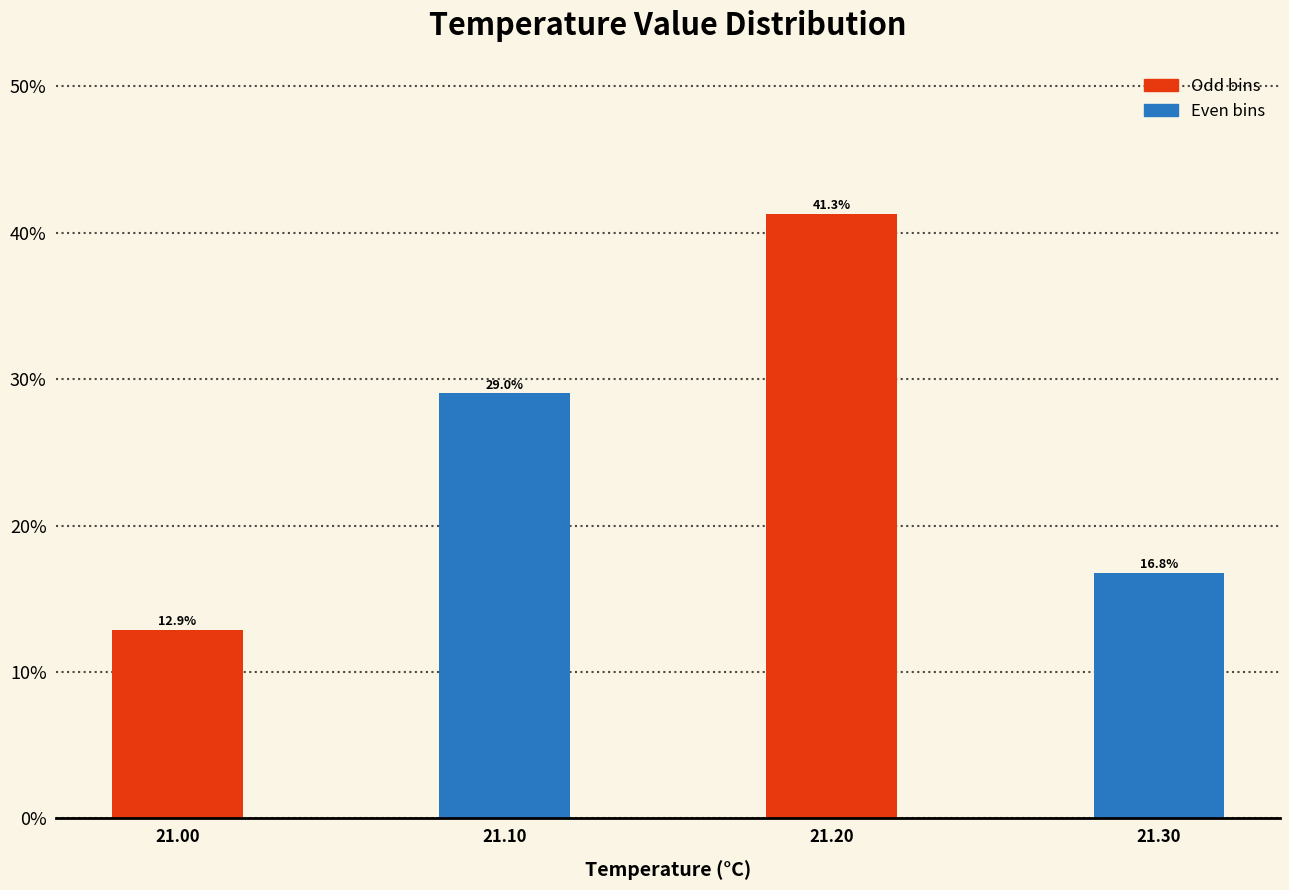

Reading right to left, what are all the values shown in this chart?

21.30=16.8	21.20=41.3	21.10=29.0	21.00=12.9